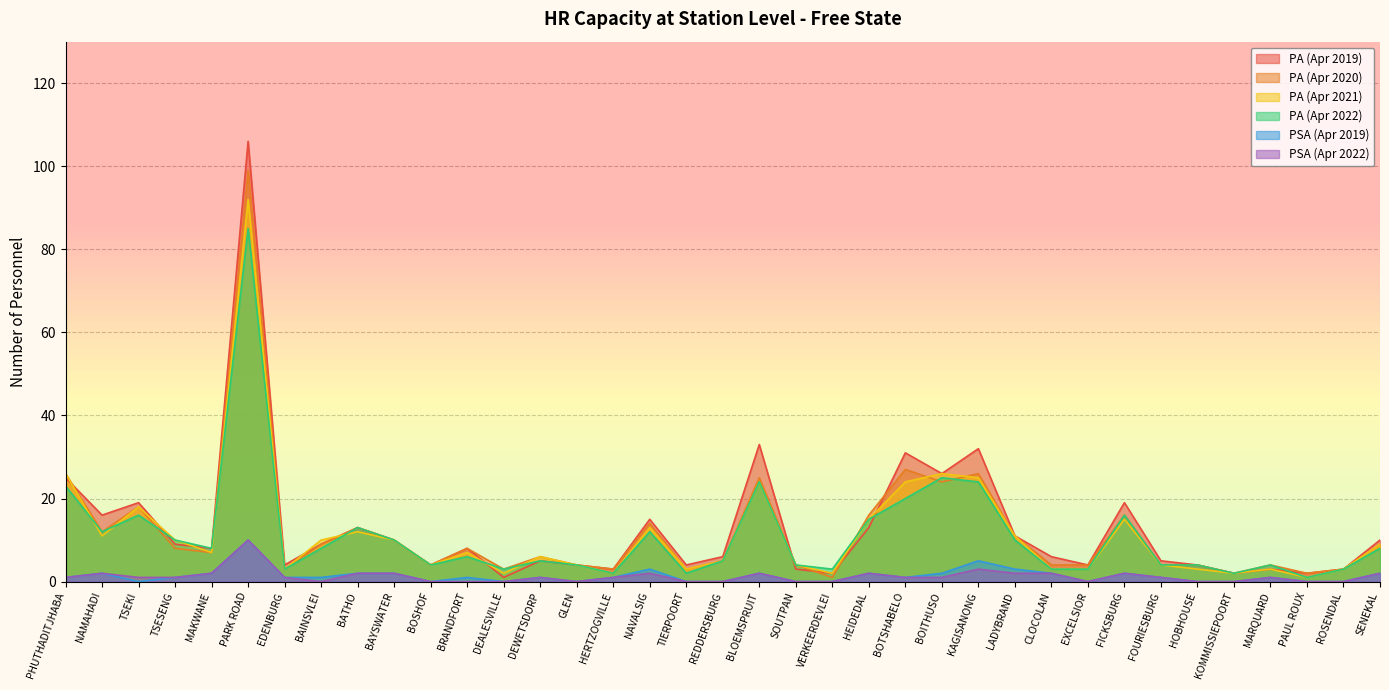

What is the total value across all series at NAMAHADI?

55